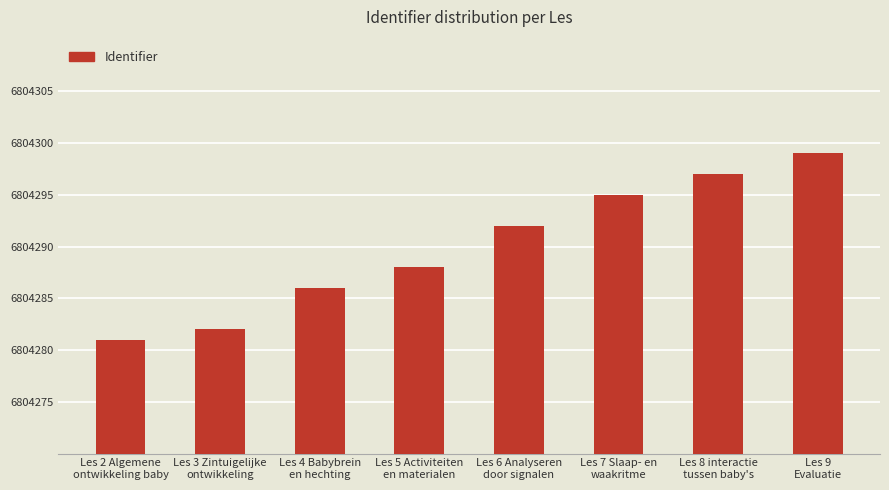

What is the label of the 3rd bar from the left?

Les 4 Babybrein
en hechting